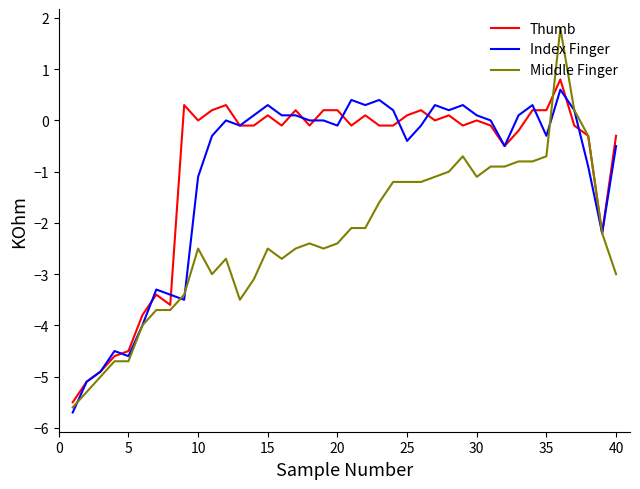

What is the difference between the second highest and second lowest values in the Thumb series?

5.4